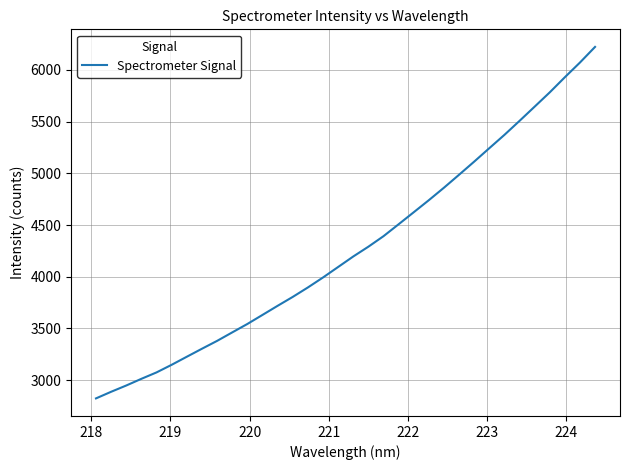

What is the greatest value displayed?

6222.9